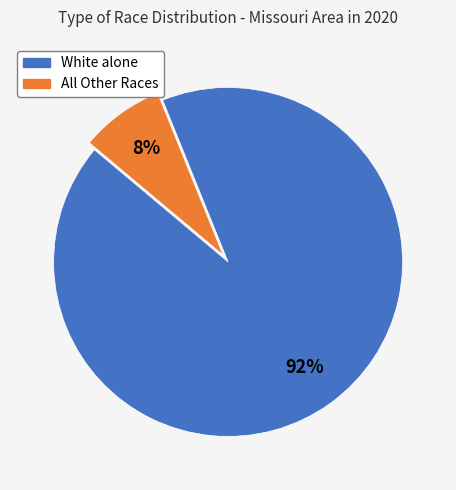

To the nearest percent, what is the difference between the largest and smallest slice percentages?

84%